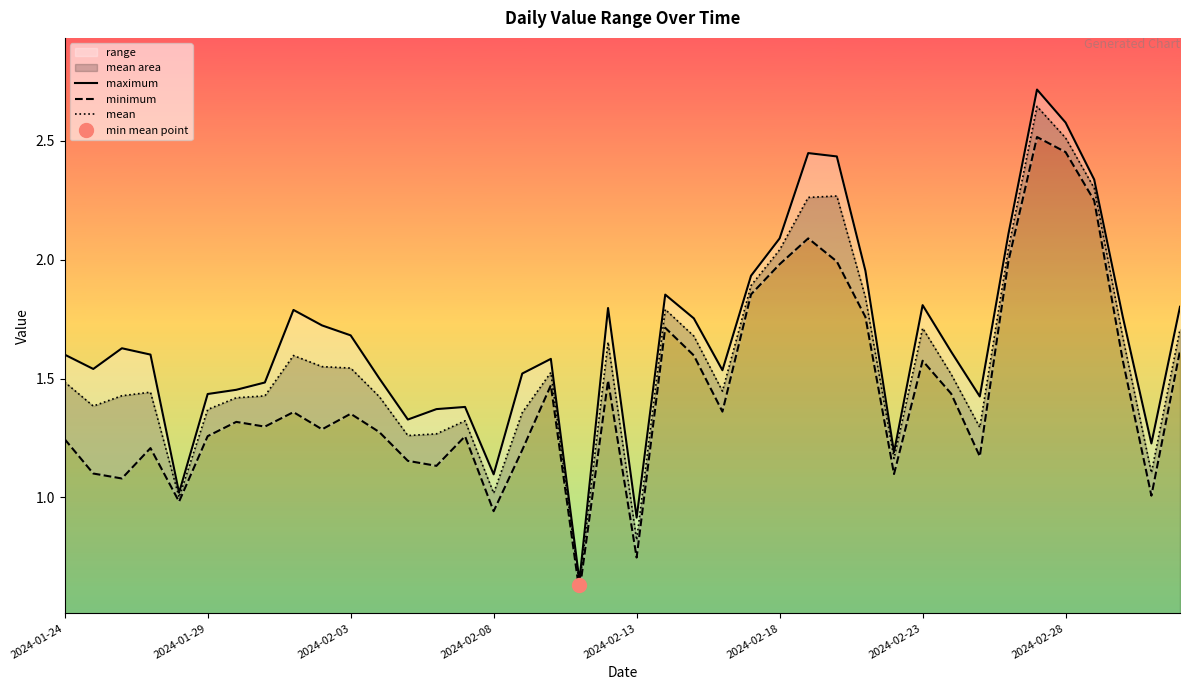

What position from the right is 2024-02-23?

10